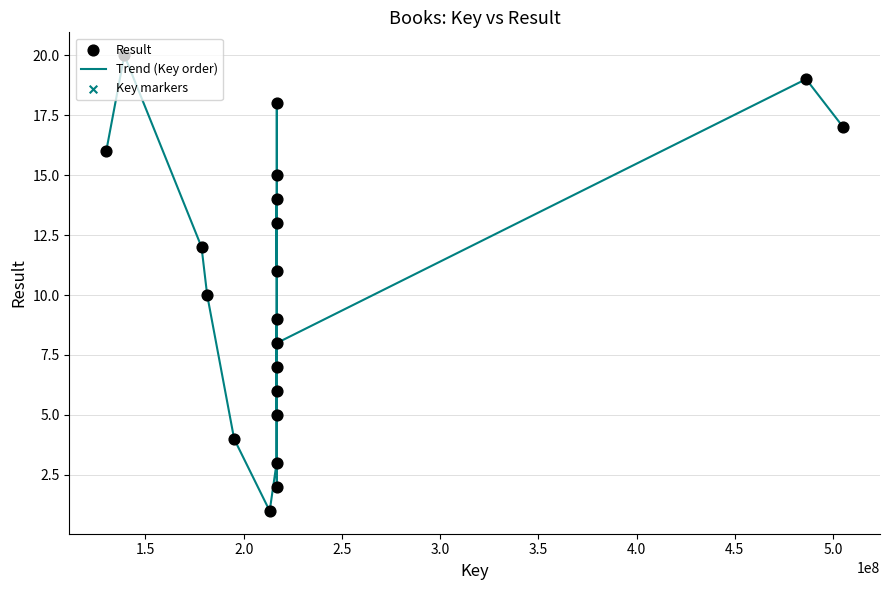

What is the greatest value displayed?

20